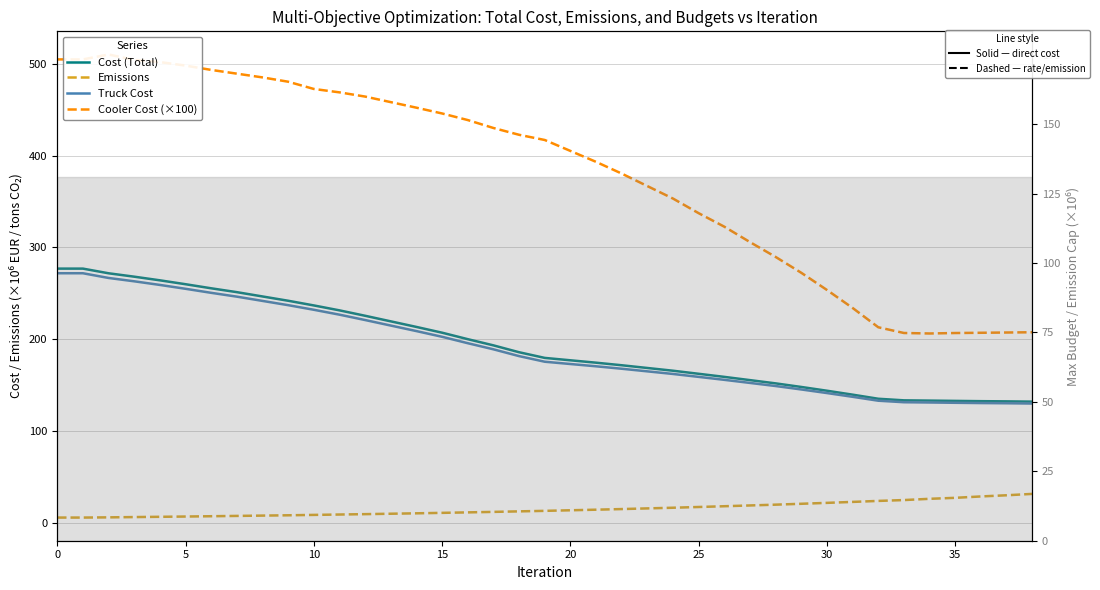

How many lines are shown in the chart?

4